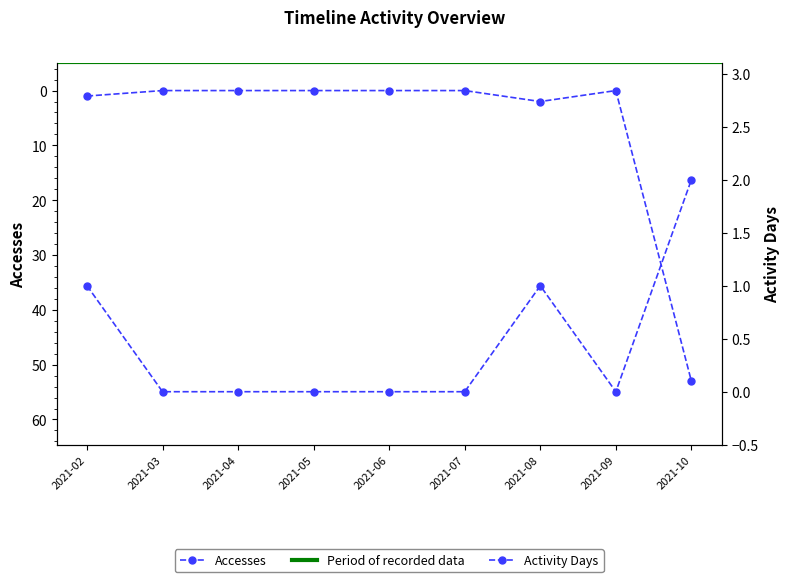

At which category does the chart reach its minimum across all series?

2021-03